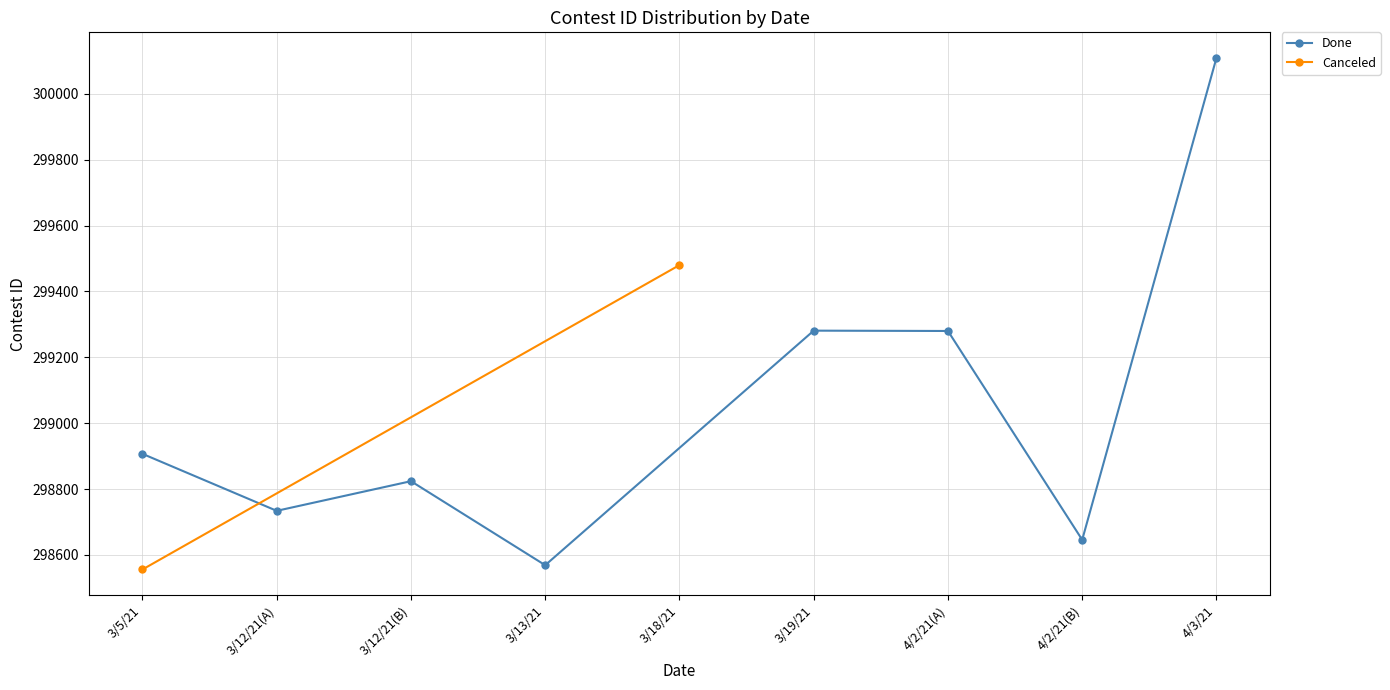

What is the average value?

299044